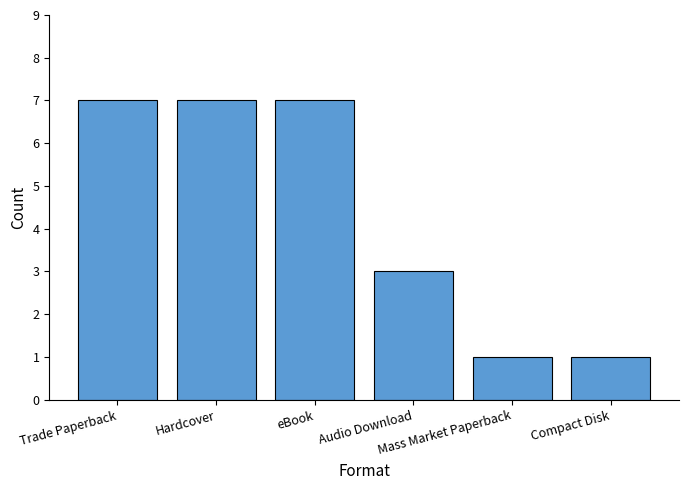

What is the maximum value shown in the chart?

7